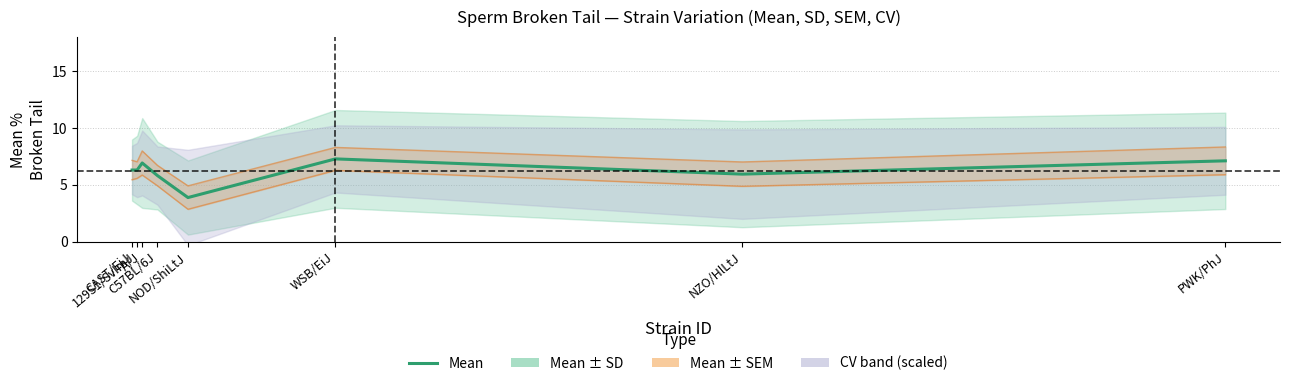

Which label corresponds to the smallest value in the chart?

NOD/ShiLtJ